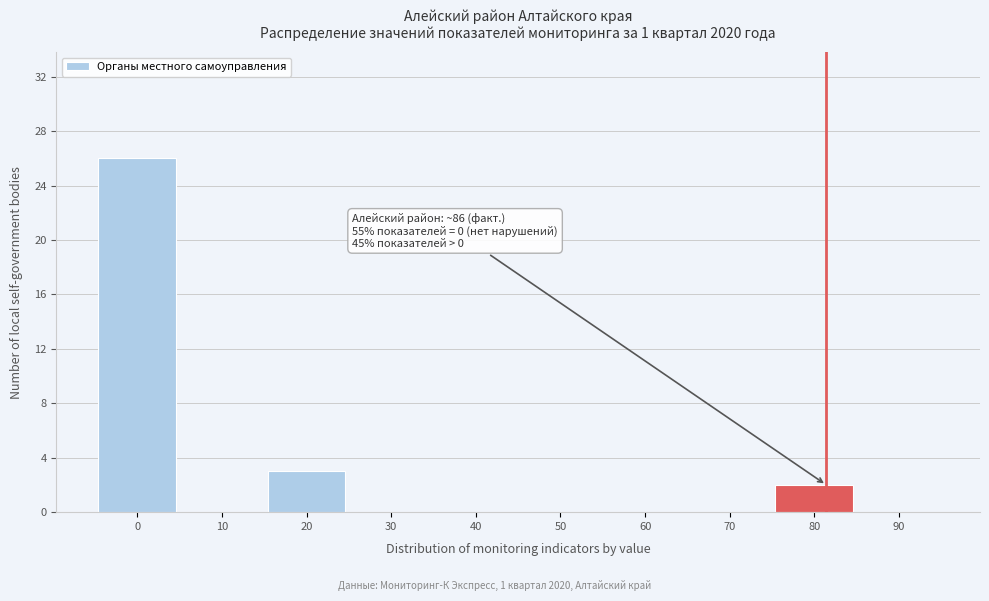

Reading left to right, extract all data points from this chart.

0=26	10=0	20=3	30=0	40=0	50=0	60=0	70=0	80=2	90=0